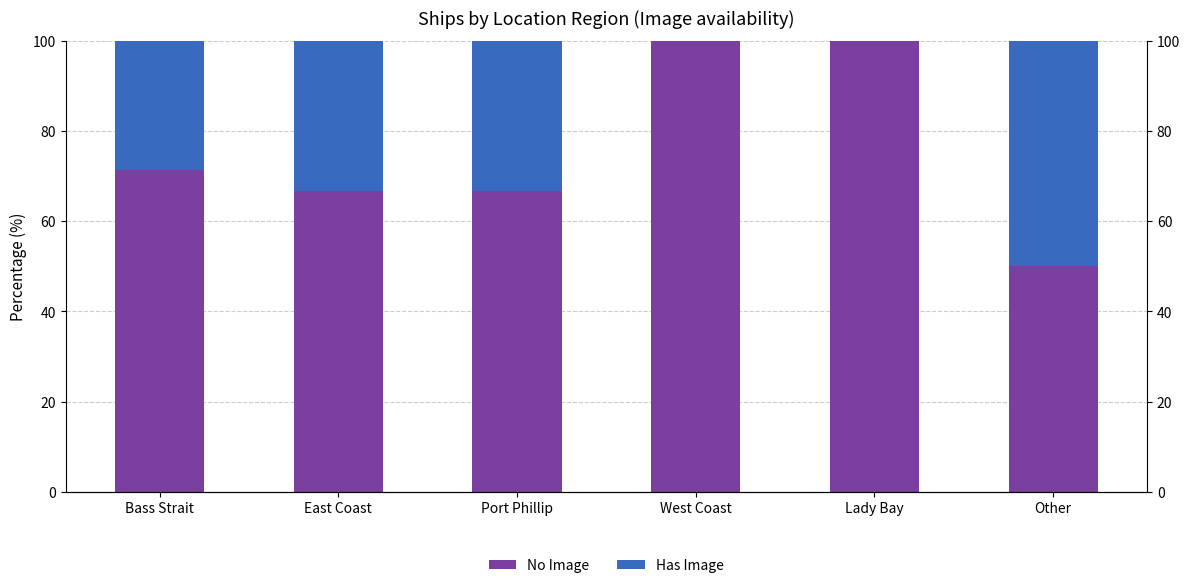

True or false: No Image has a value of 71.4 at Bass Strait.

True